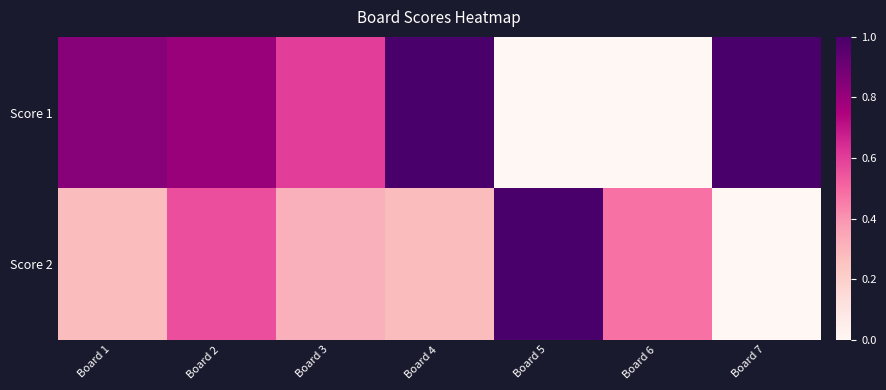

Reading left to right, transcribe all the data shown in this chart.

Score 1: Board 1=21	Board 2=20	Board 3=15	Board 4=25	Board 5=0	Board 6=0	Board 7=25
Score 2: Board 1=7	Board 2=14	Board 3=8	Board 4=7	Board 5=25	Board 6=12	Board 7=0